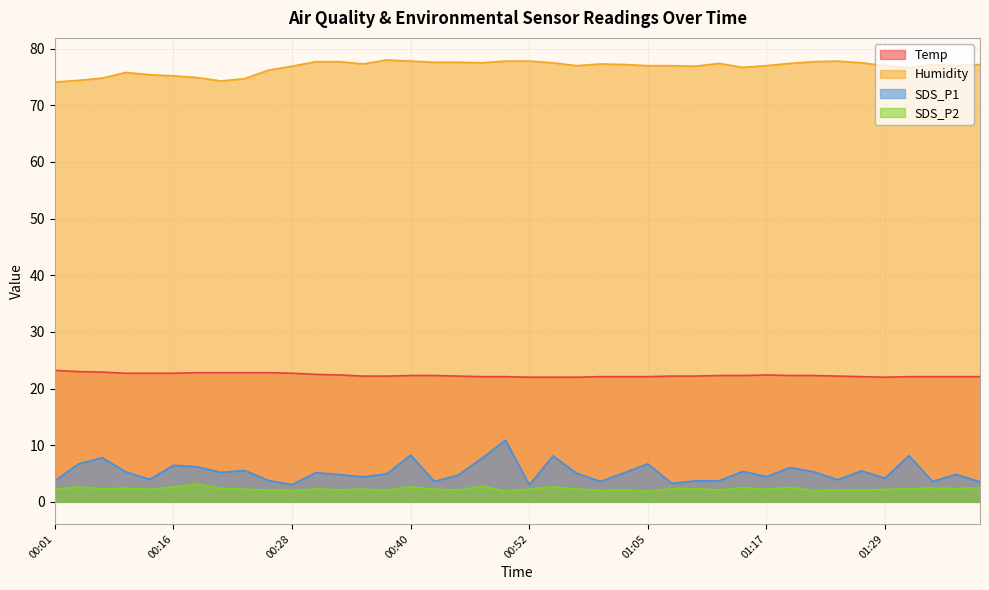

At which label is SDS_P1 closest to 6?

01:19